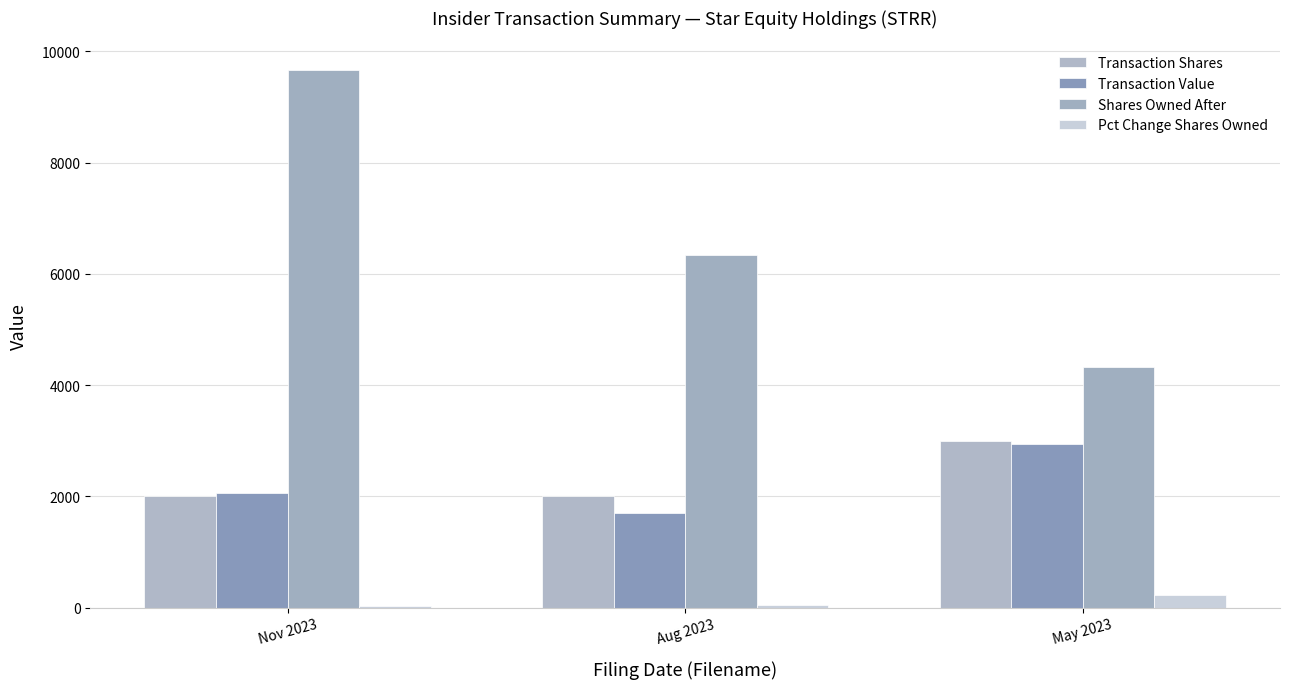

The Shares Owned After series shows 6333 at Aug 2023. True or false?

True